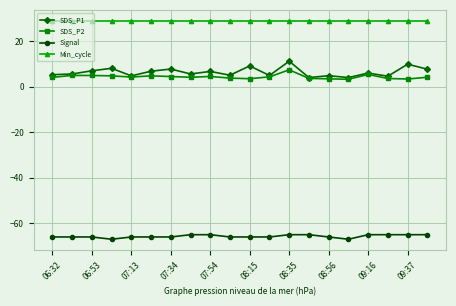

True or false: Signal and Min_cycle intersect in this chart.

False